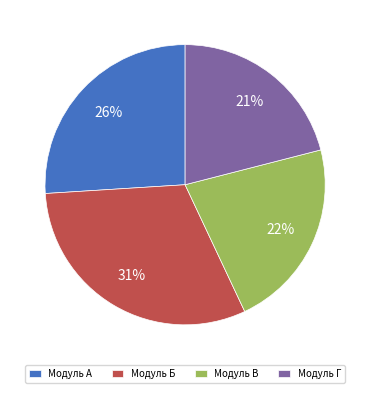

Is it true that Модуль Г is 29% of the pie?

False